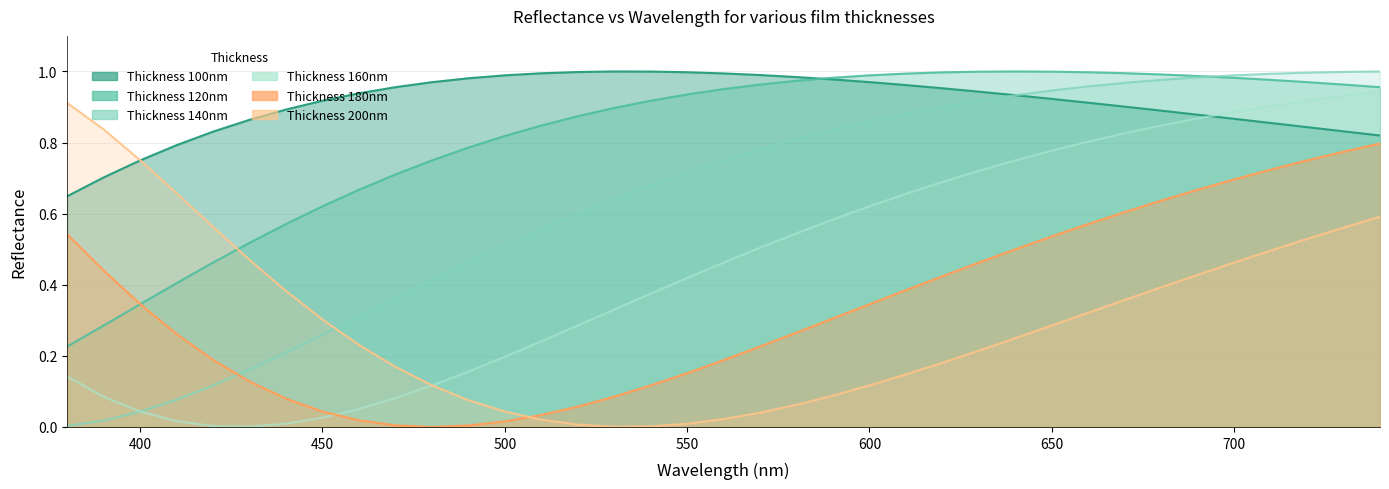

How many lines are shown in the chart?

6